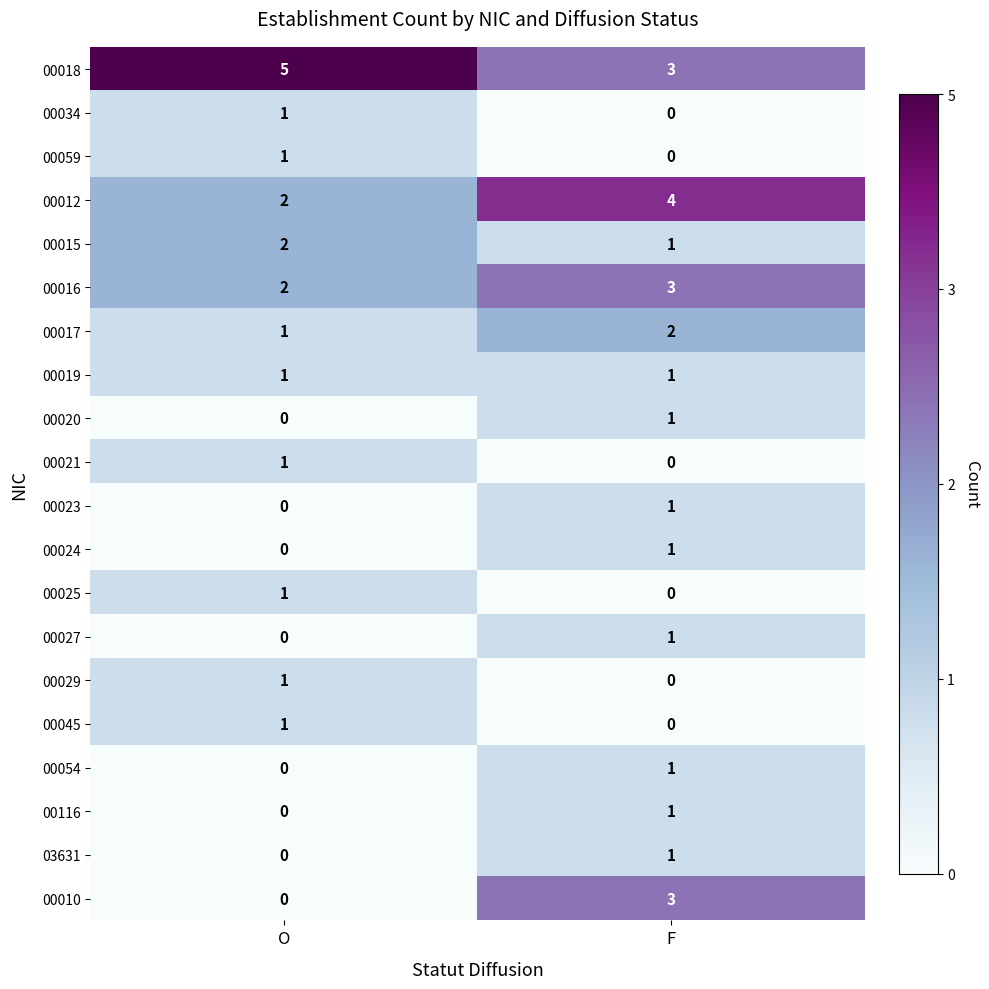

How many series are shown in this chart?

20